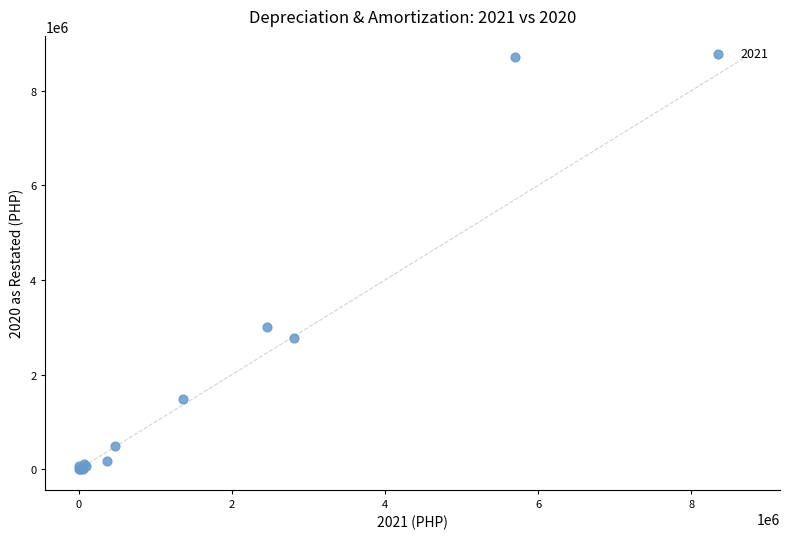

What Y value in the scatter plot is closest to 4360305?

3006167.0